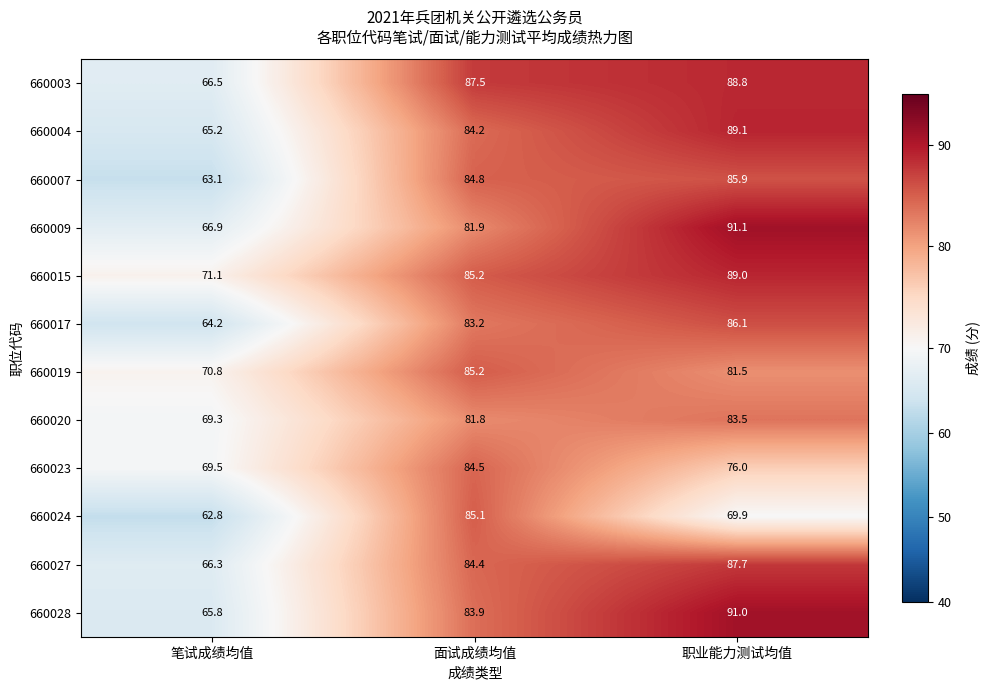

The value of 660004 at 职业能力测试均值 is 89.1. True or false?

True